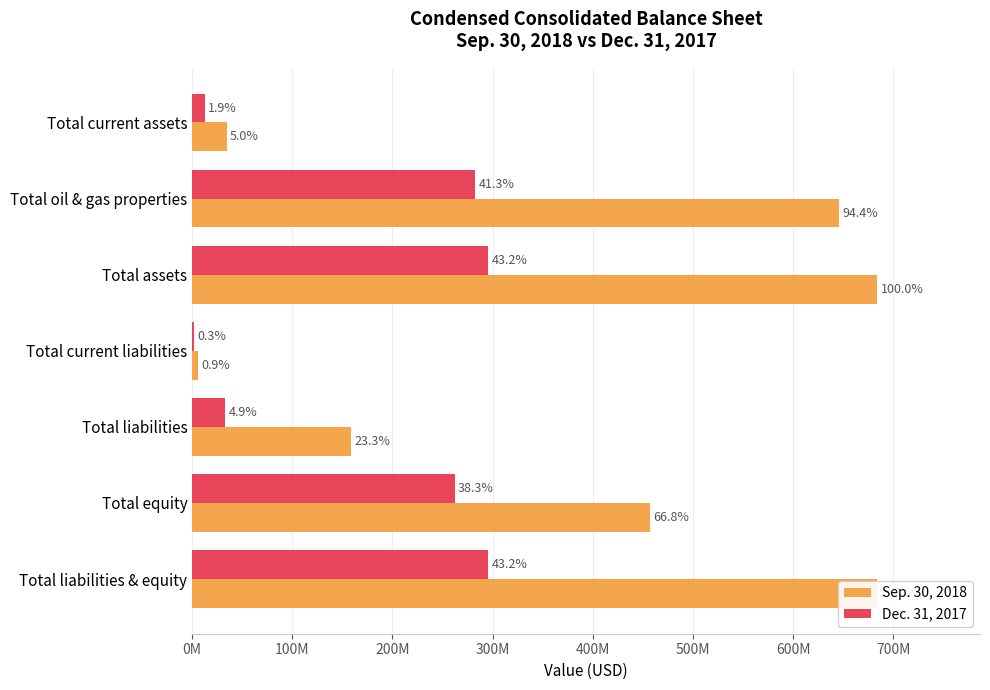

What is the value of the Dec. 31, 2017 bar at the 1st from the left?

12655005